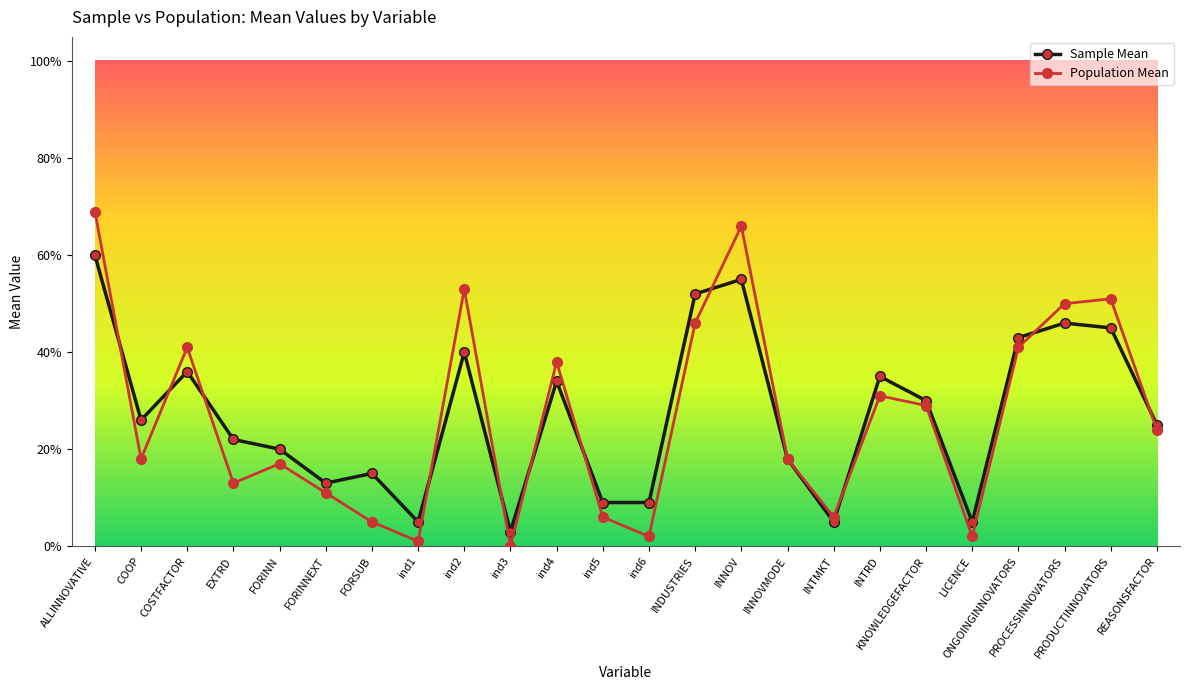

Between EXTRD and COSTFACTOR, which is larger?

COSTFACTOR